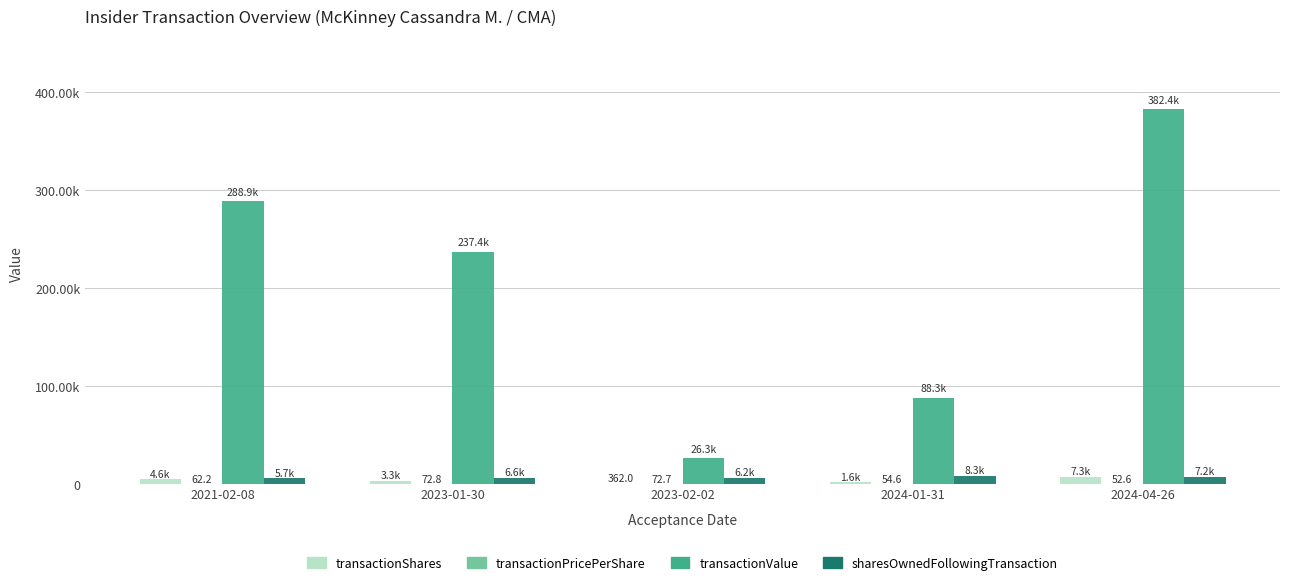

What position from the right is 2023-01-30?

4